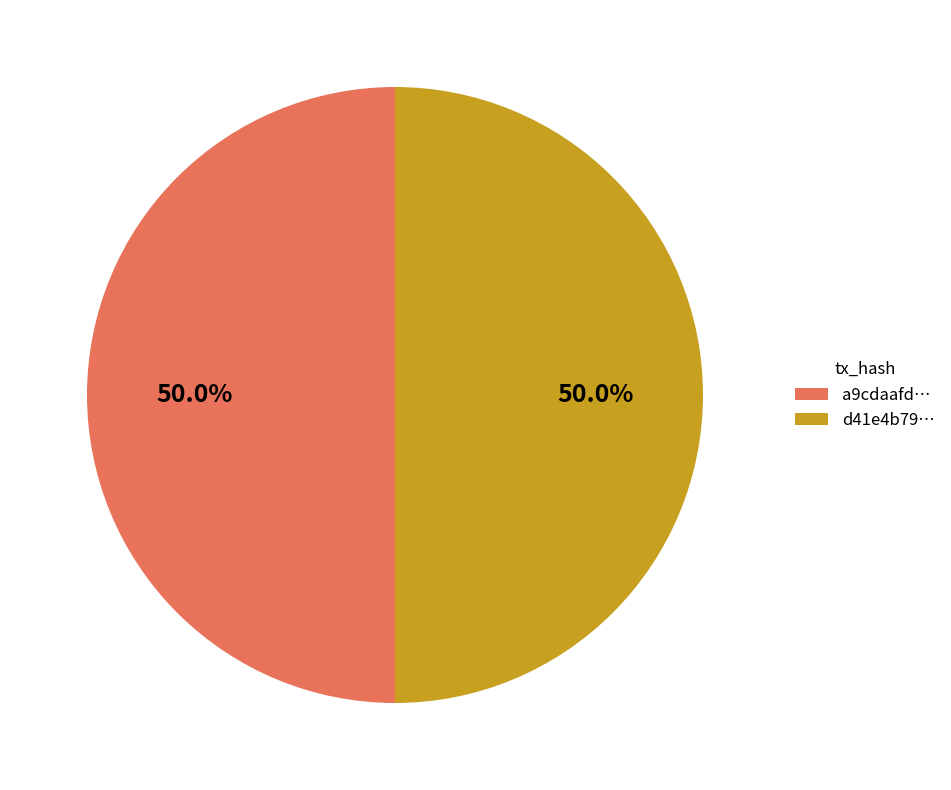

Approximately how many times larger is the value at d41e4b79… compared to a9cdaafd…?

1.0